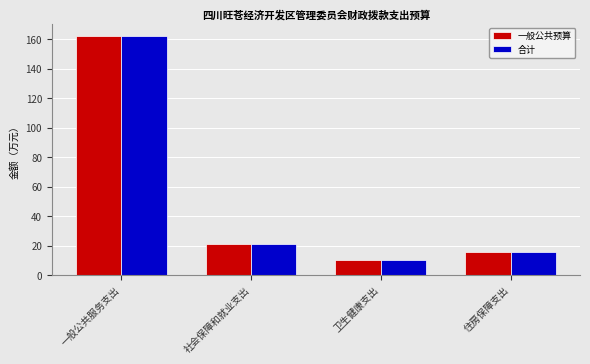

At which label is 合计 closest to 86?

社会保障和就业支出